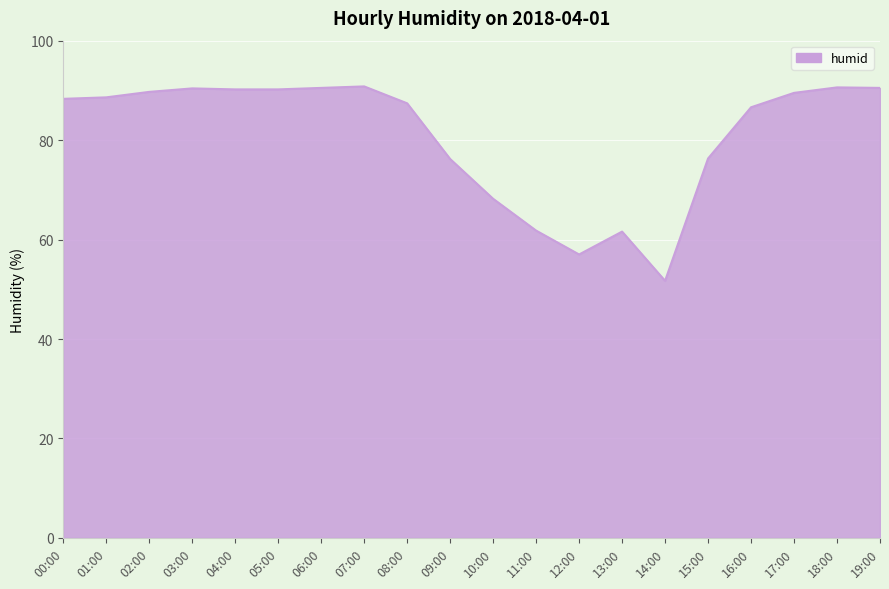

True or false: the data shows 152.6 at 05:00.

False